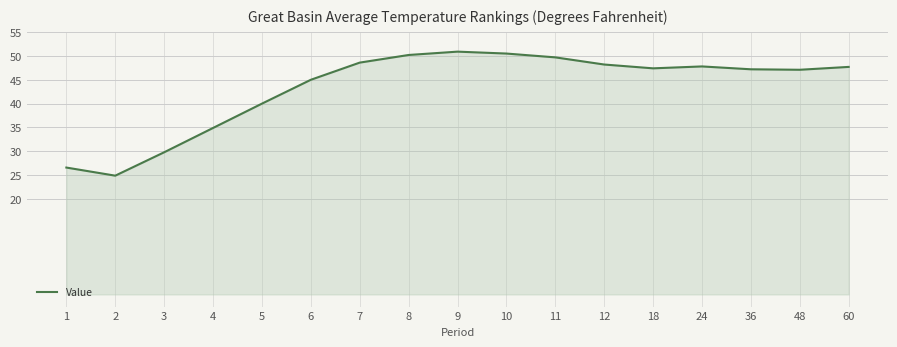

Between 36 and 5, which is larger?

36